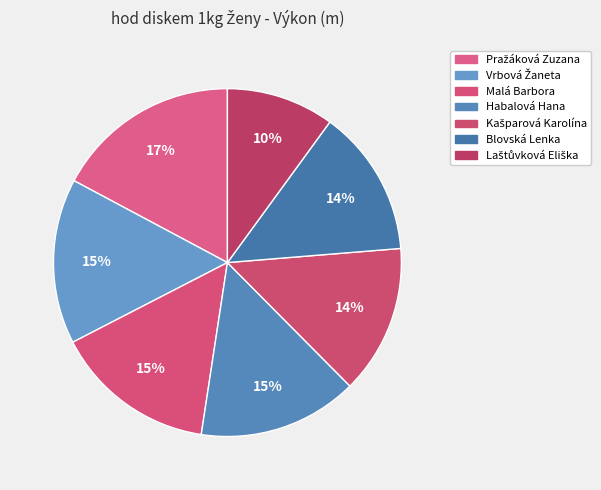

How many segments does this pie chart have?

7